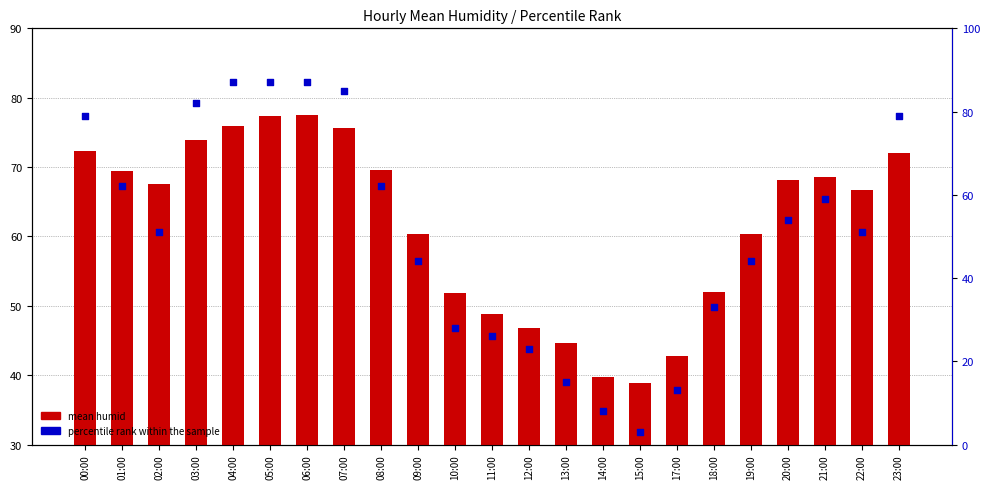

Which series reaches the maximum Y coordinate?

percentile rank within sample